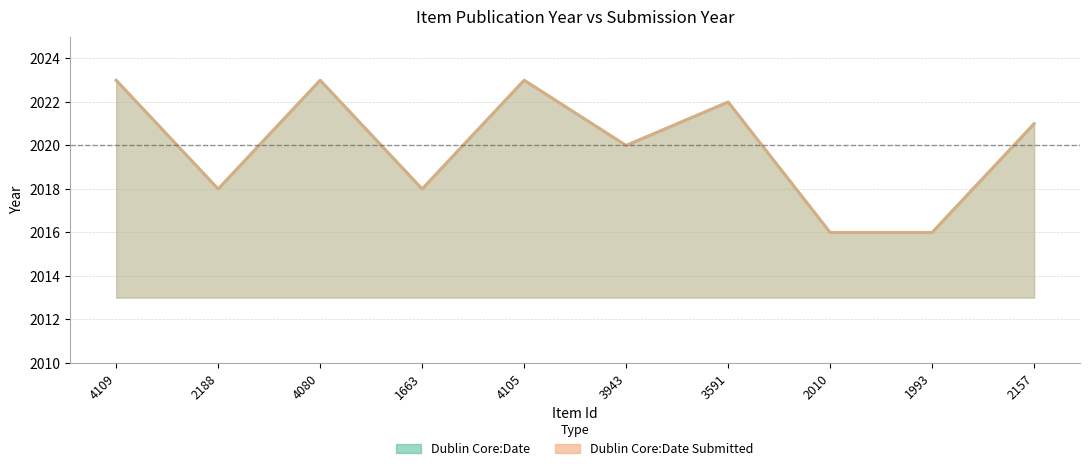

At how many categories does at least one series exceed 2021?

4